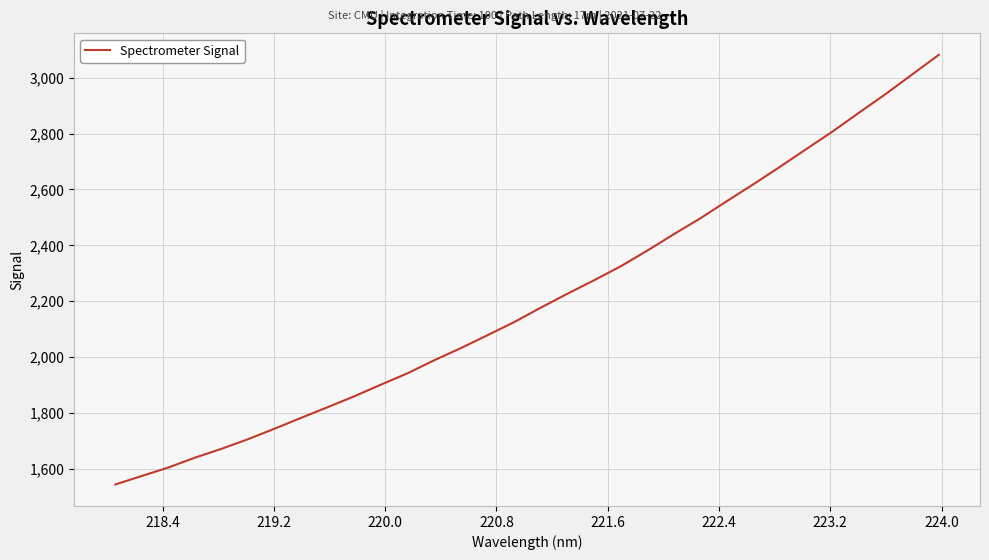

What is the difference between the maximum and minimum values?

1536.7